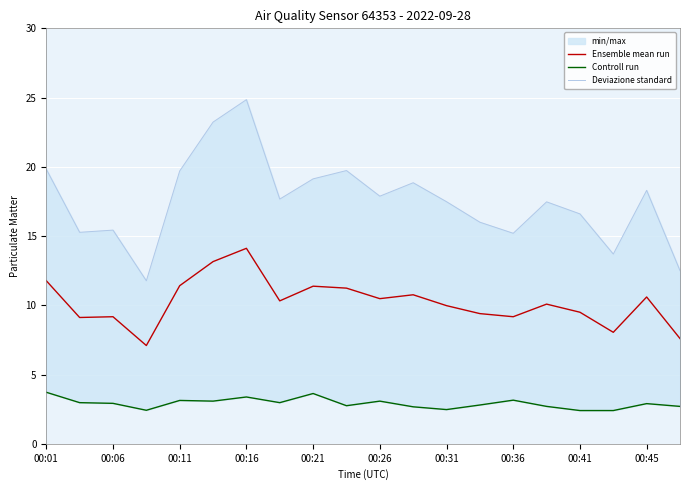

What is the minimum value for Ensemble mean run?

7.1